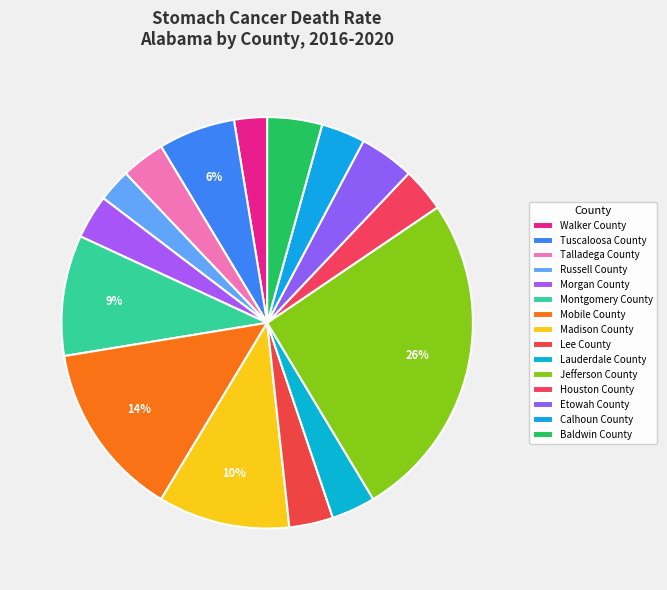

True or false: Morgan County accounts for 3% of the total.

True